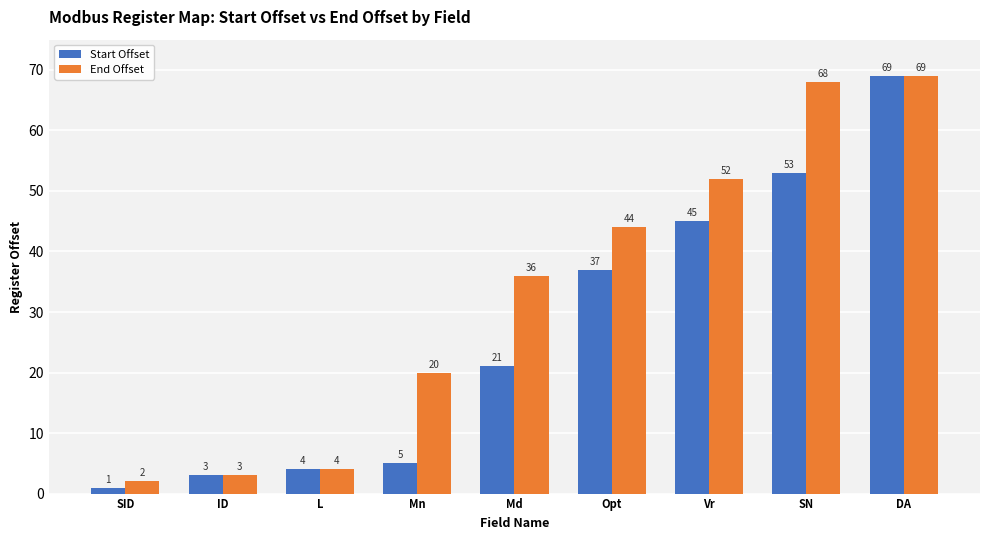

Which series has the widest spread of values?

Start Offset